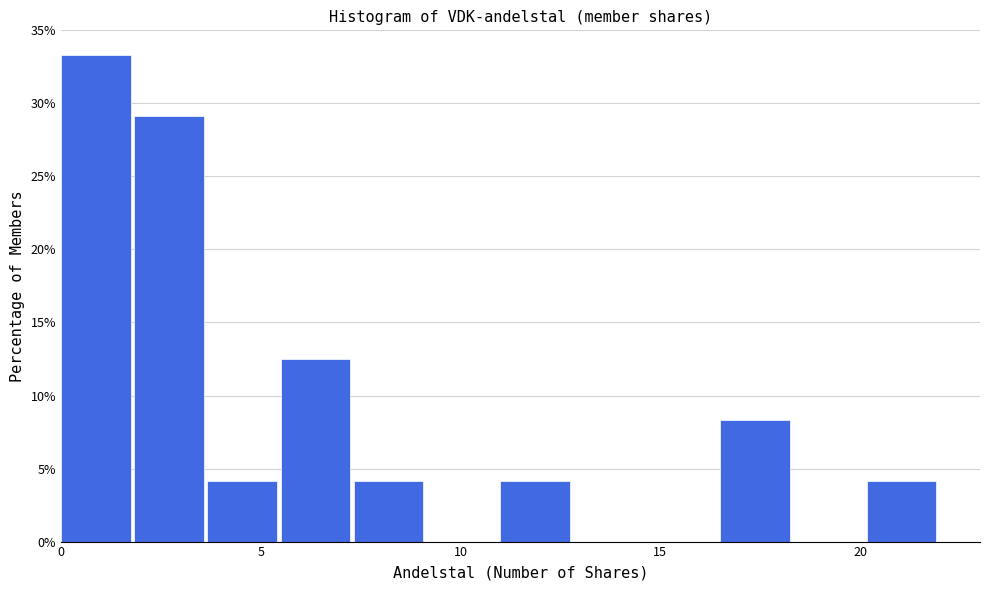

Read against the x-axis, roughly where is the centre of the tallest bar?

1.0